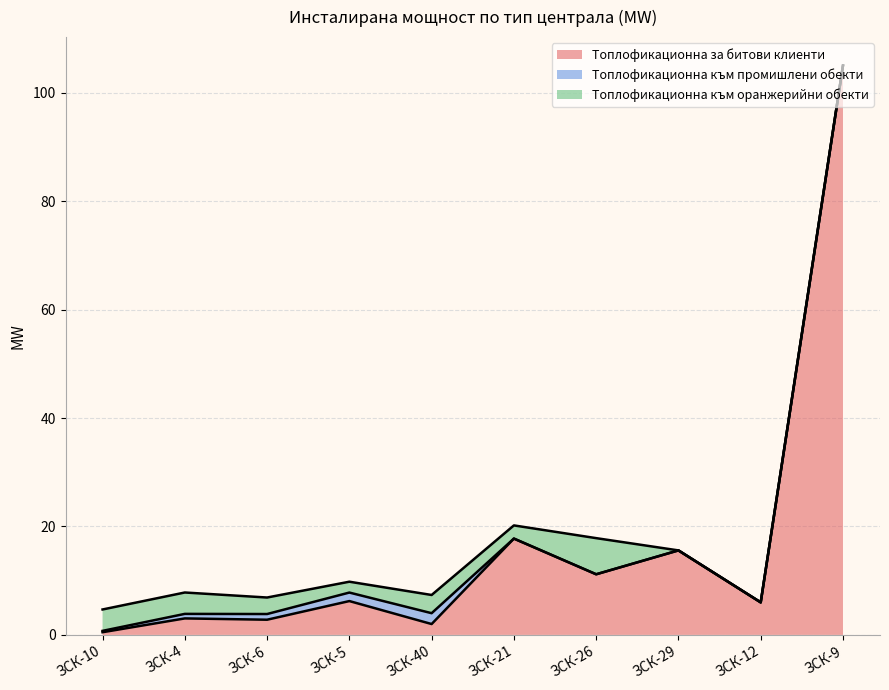

What is the label of the 3rd point from the right?

ЗСК-29